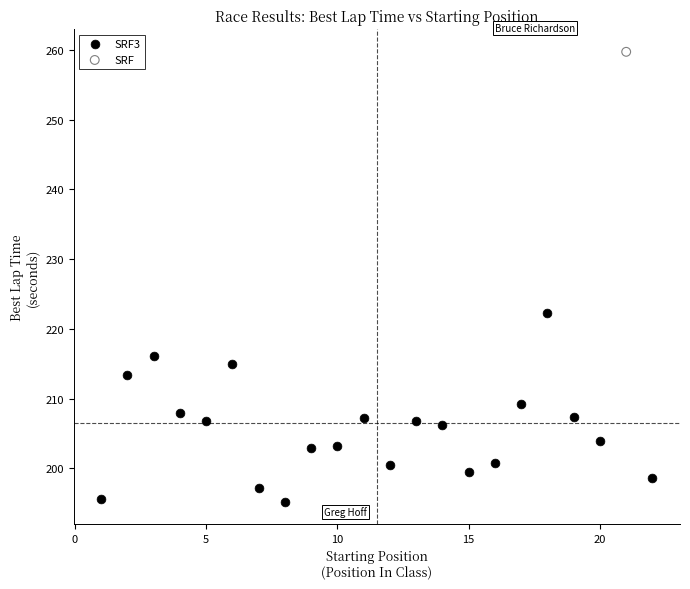

What are all the series names shown in the legend?

SRF3, SRF